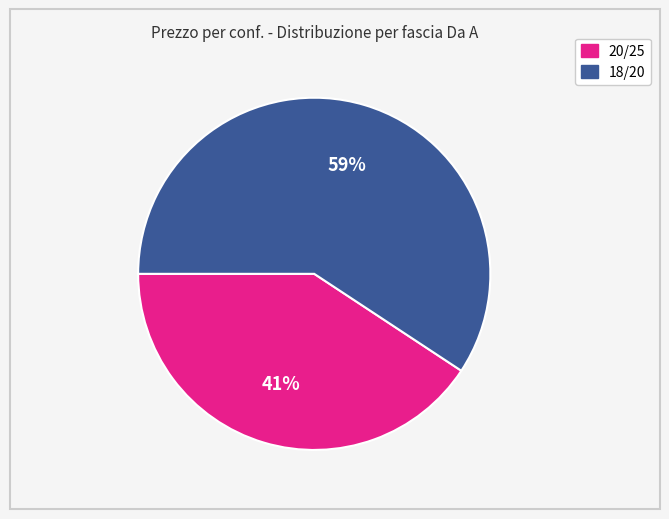

Is there a majority slice in this chart?

Yes